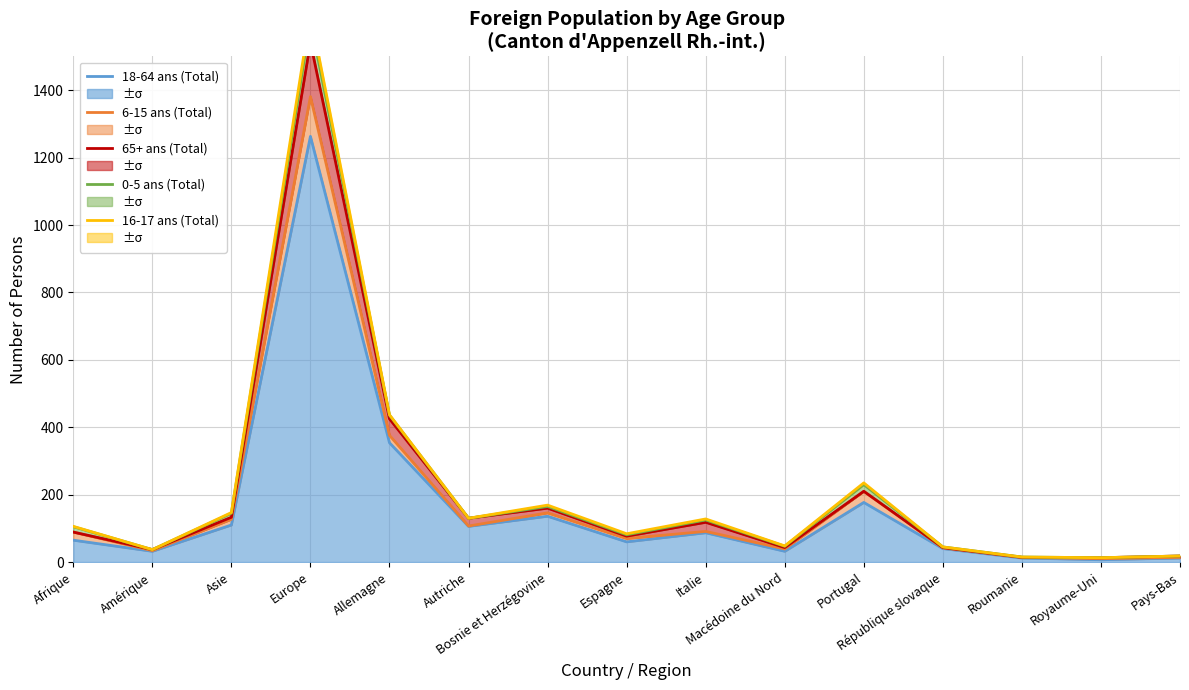

What is the maximum value shown in the chart?

1628